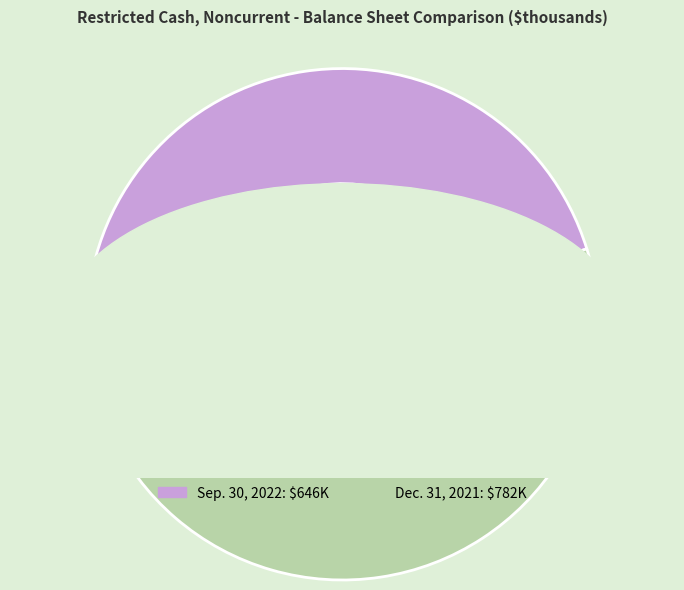

What is the change in value from Restricted Cash, Noncurrent (Sep. 30, 2022) to Restricted Cash, Noncurrent (Dec. 31, 2021)?

+136